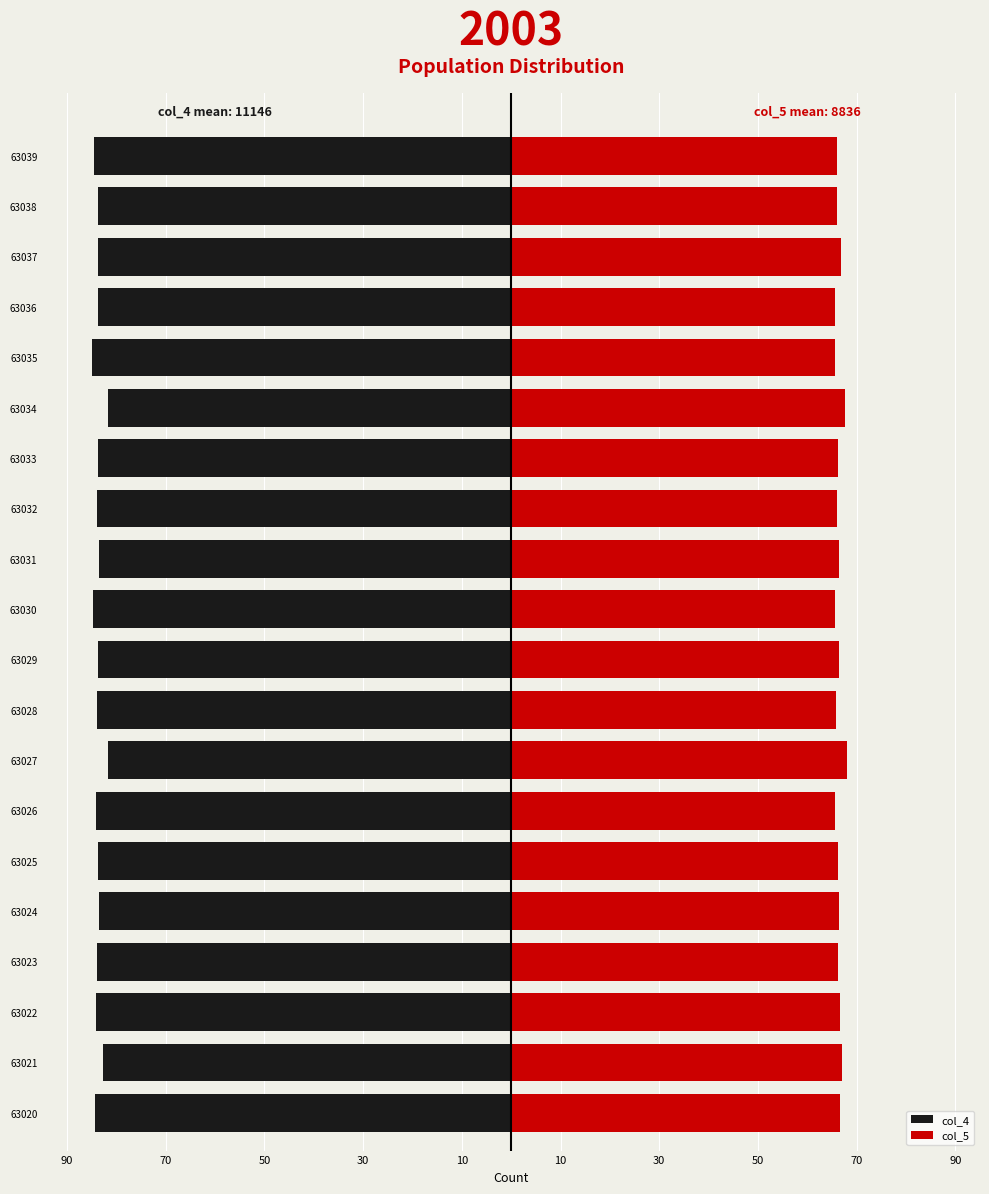

What is the difference between the maximum and minimum values in the col_5 series?

2.6